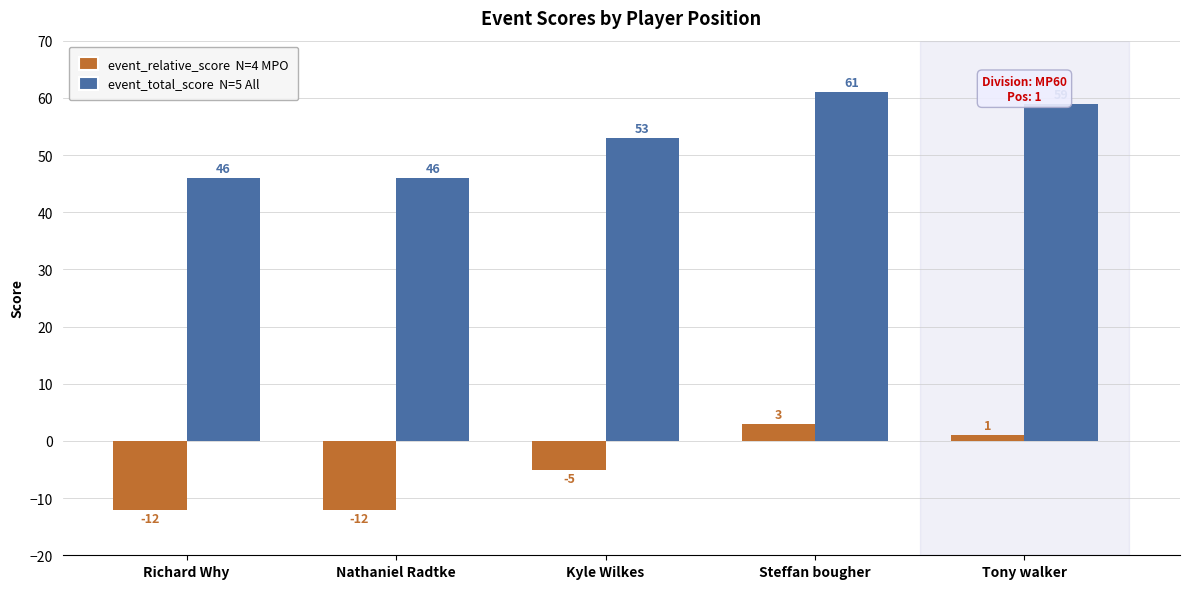

How many groups of bars are there?

5